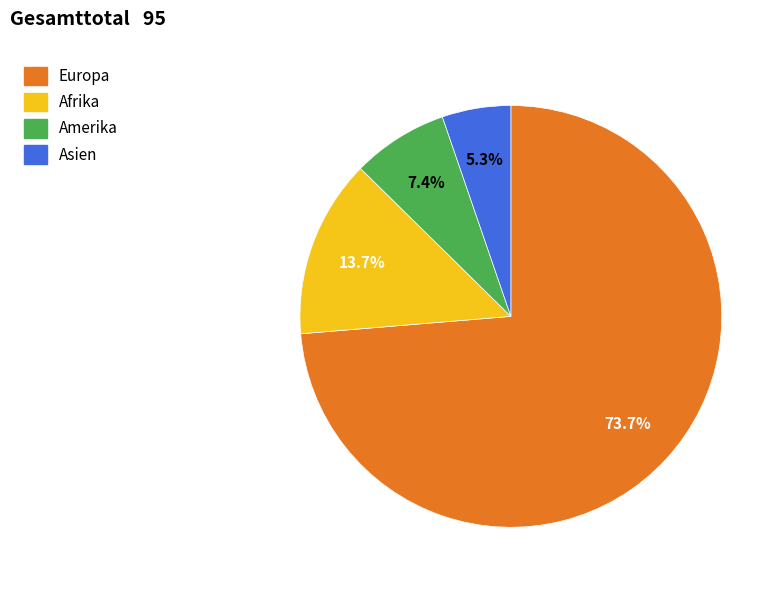

To the nearest percent, what is the average slice percentage?

25%